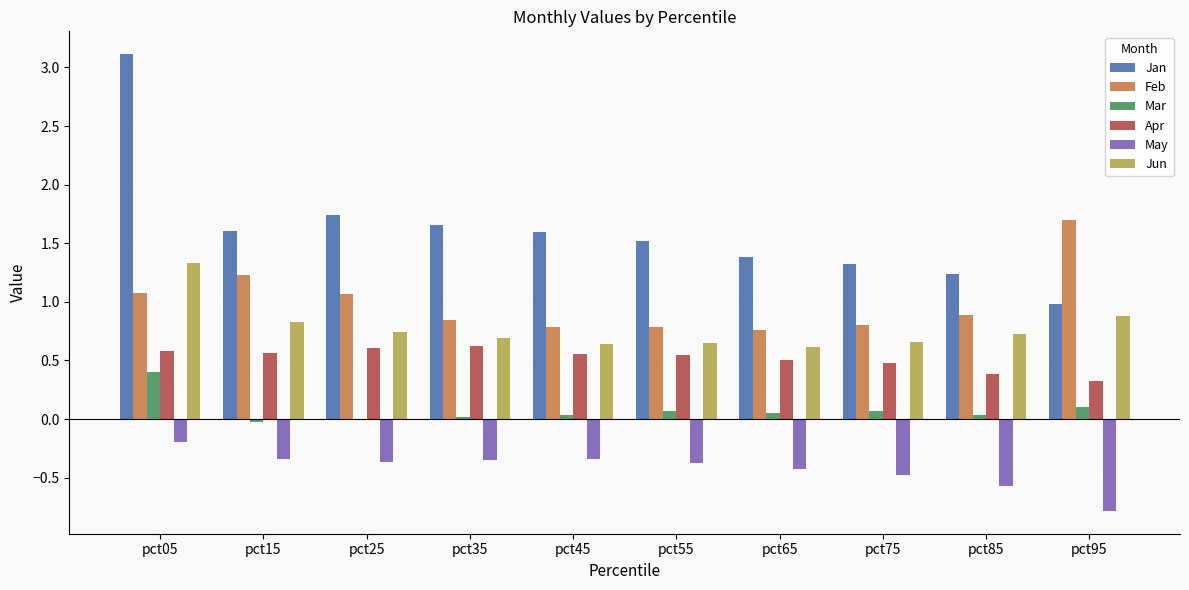

Between pct05 and pct55, which series saw the biggest shift?

Jan